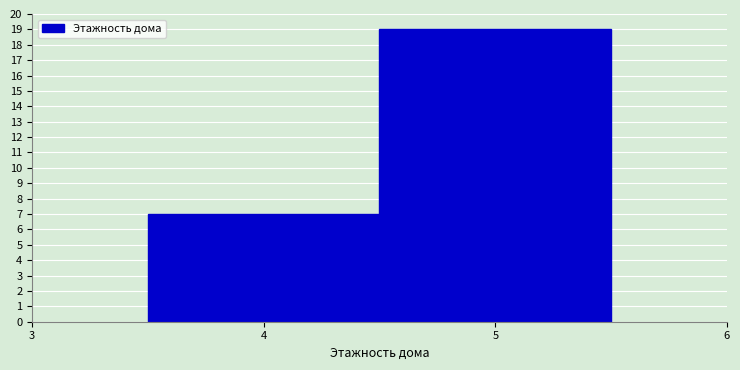

Reading left to right, transcribe this chart: for each bar, give the range it covers on the x-axis and its height. The values are not printed on the chart, so give them approximately, as read against the axis.

3.5 to 4.5: 7
4.5 to 5.5: 19